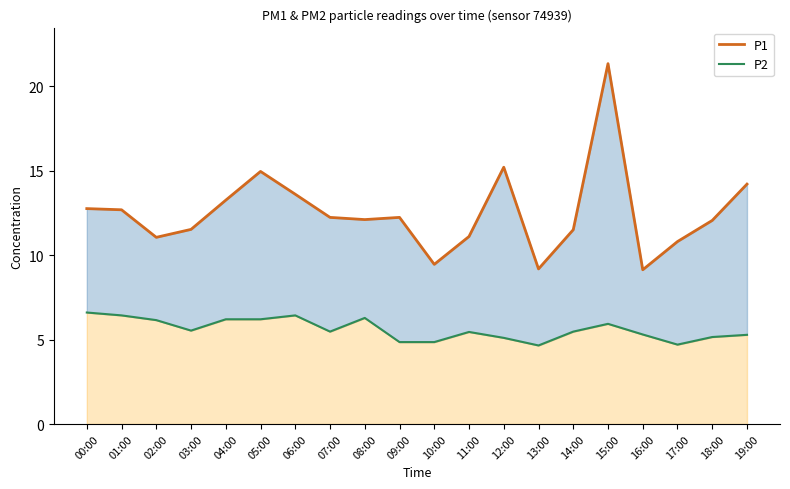

At how many categories does at least one series exceed 9?

20